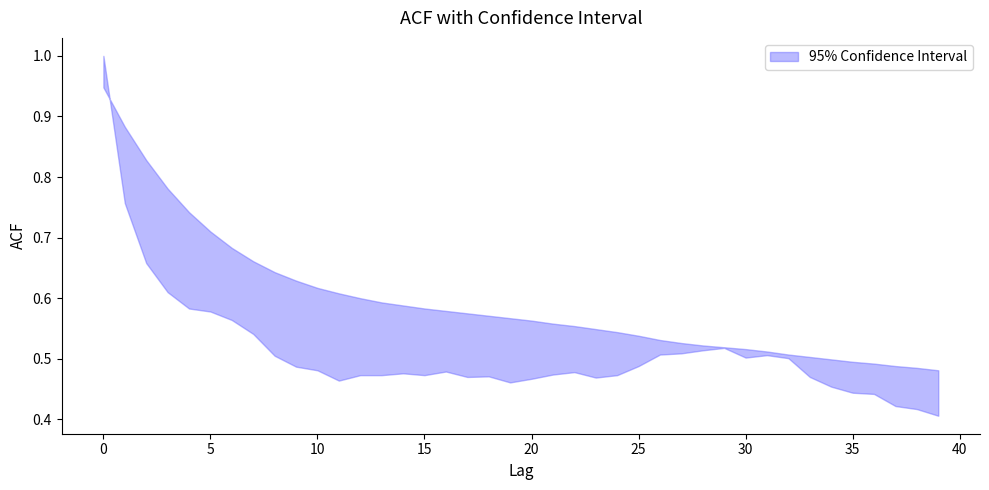

Reading left to right, list all the values displayed in this chart.

acf_shown_smooth: 0.9	0.9	0.8	0.8	0.7	0.7	0.7	0.7	0.6	0.6	0.6	0.6	0.6	0.6	0.6	0.6	0.6	0.6	0.6	0.6	0.6	0.6	0.6	0.5	0.5	0.5	0.5	0.5	0.5	0.5	0.5	0.5	0.5	0.5	0.5	0.5	0.5	0.5	0.5	0.5
acf_li: 1.0	0.8	0.7	0.6	0.6	0.6	0.6	0.5	0.5	0.5	0.5	0.5	0.5	0.5	0.5	0.5	0.5	0.5	0.5	0.5	0.5	0.5	0.5	0.5	0.5	0.5	0.5	0.5	0.5	0.5	0.5	0.5	0.5	0.5	0.5	0.4	0.4	0.4	0.4	0.4
acf_shown: 1.0	0.8	0.8	0.8	0.7	0.7	0.7	0.7	0.7	0.6	0.6	0.6	0.6	0.6	0.6	0.6	0.6	0.6	0.6	0.6	0.6	0.6	0.5	0.5	0.5	0.5	0.5	0.5	0.5	0.5	0.5	0.5	0.5	0.5	0.5	0.5	0.5	0.5	0.5	0.5